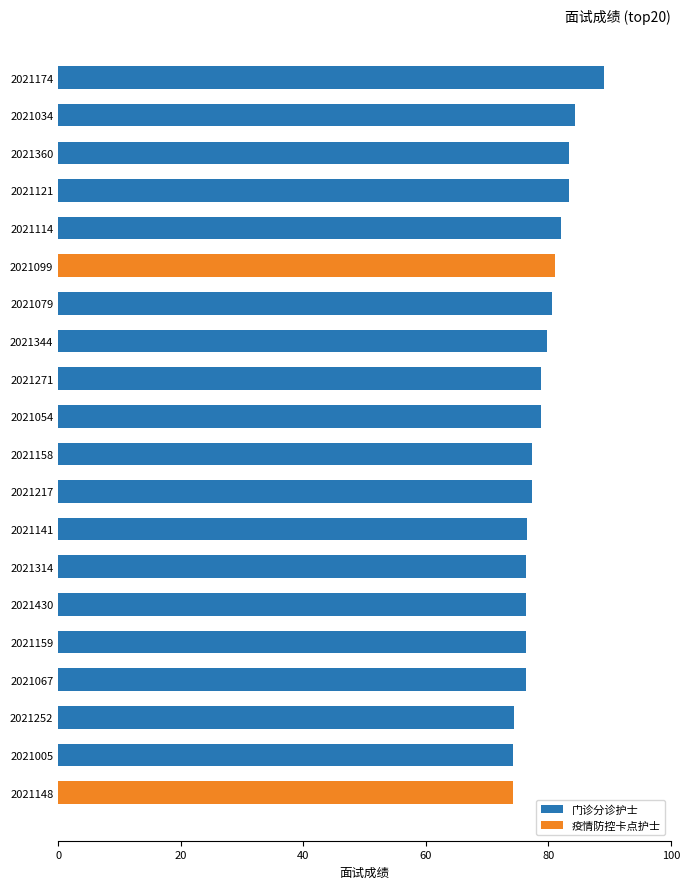

What is the maximum value for 门诊分诊护士?

89.0